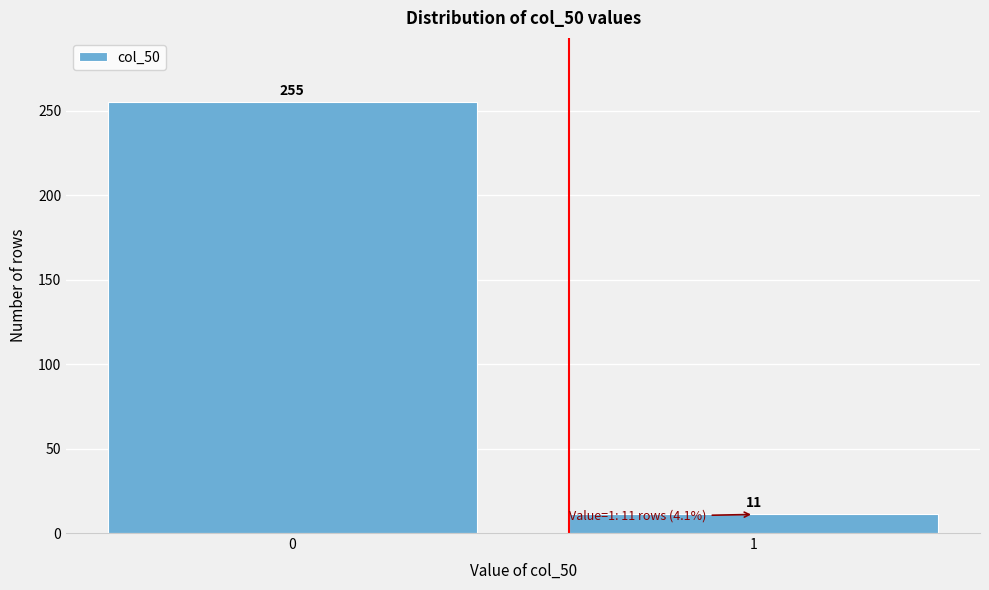

Reading right to left, what are all the values shown in this chart?

1=11	0=255